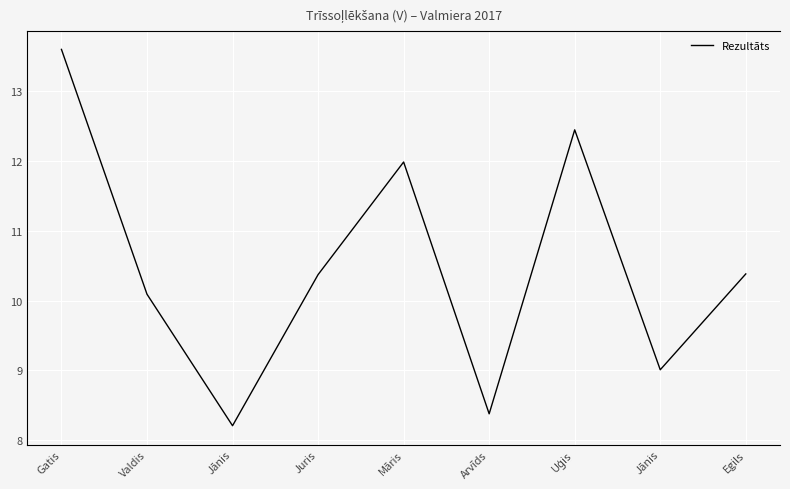

What is the label of the 8th point from the left?

Jānis